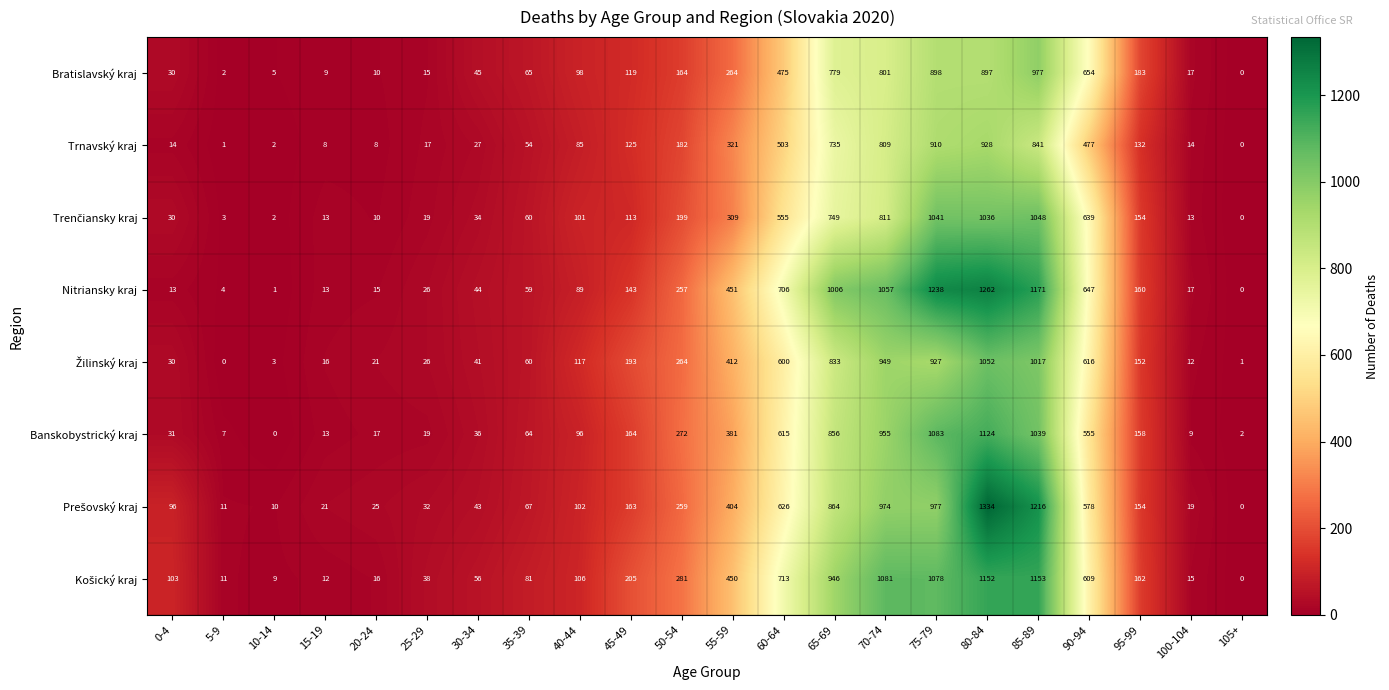

What is the difference between the Trnavský kraj values at 90-94 and 60-64?

26